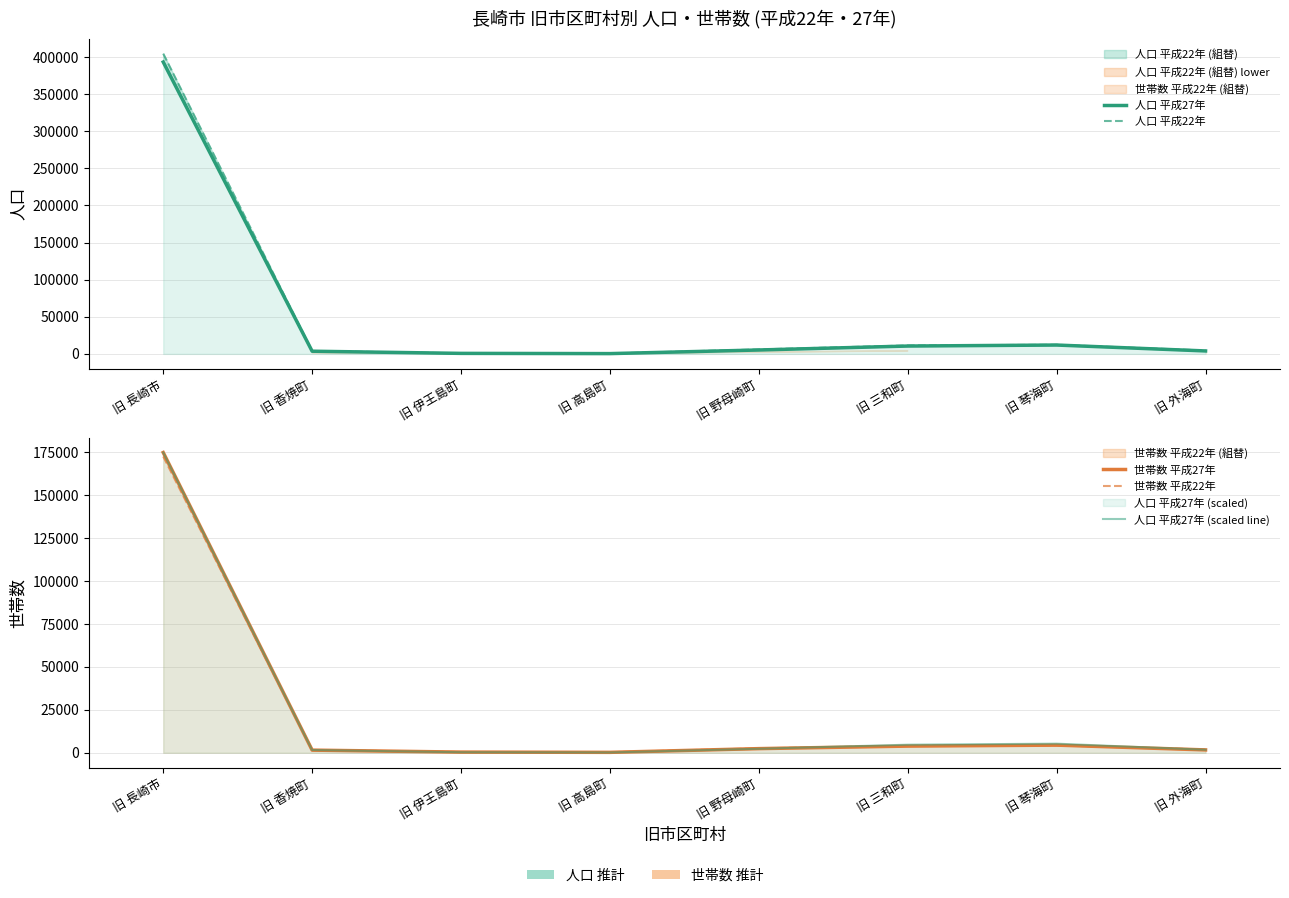

What is the spread (max minus min) of values at 旧 三和町?

7439.0